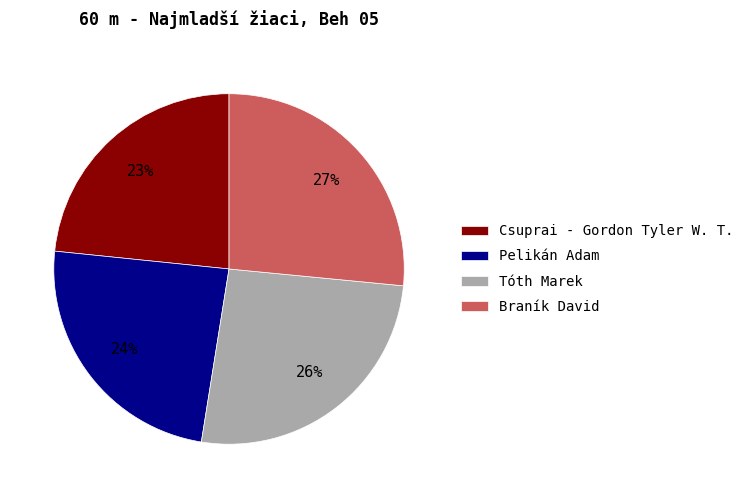

To the nearest percent, what is the difference between the Pelikán Adam and Csuprai - Gordon Tyler W. T. slice percentages?

1%